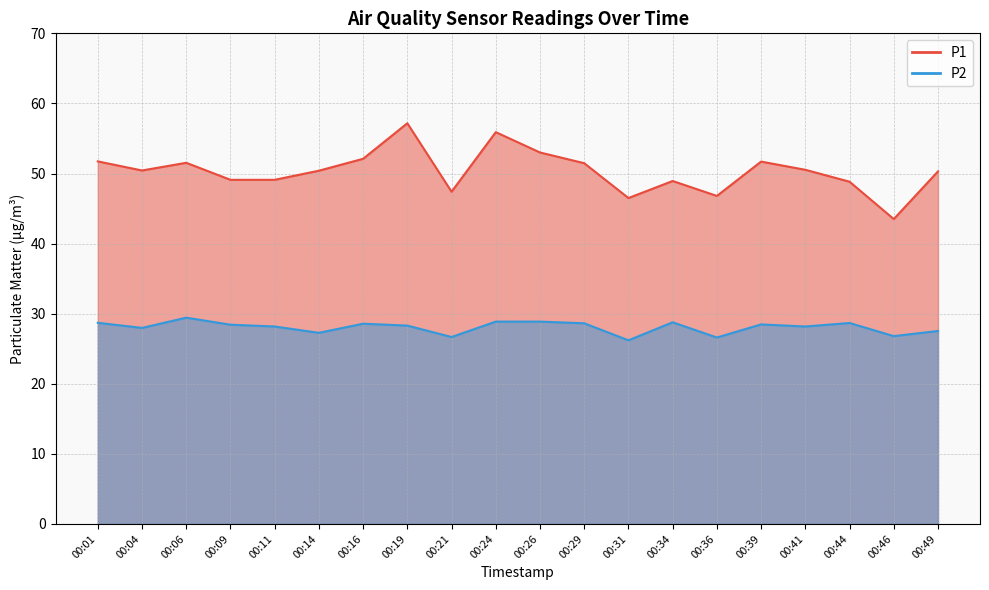

In P2, how many points are lower than both neighbors (excluding endpoints)?

7